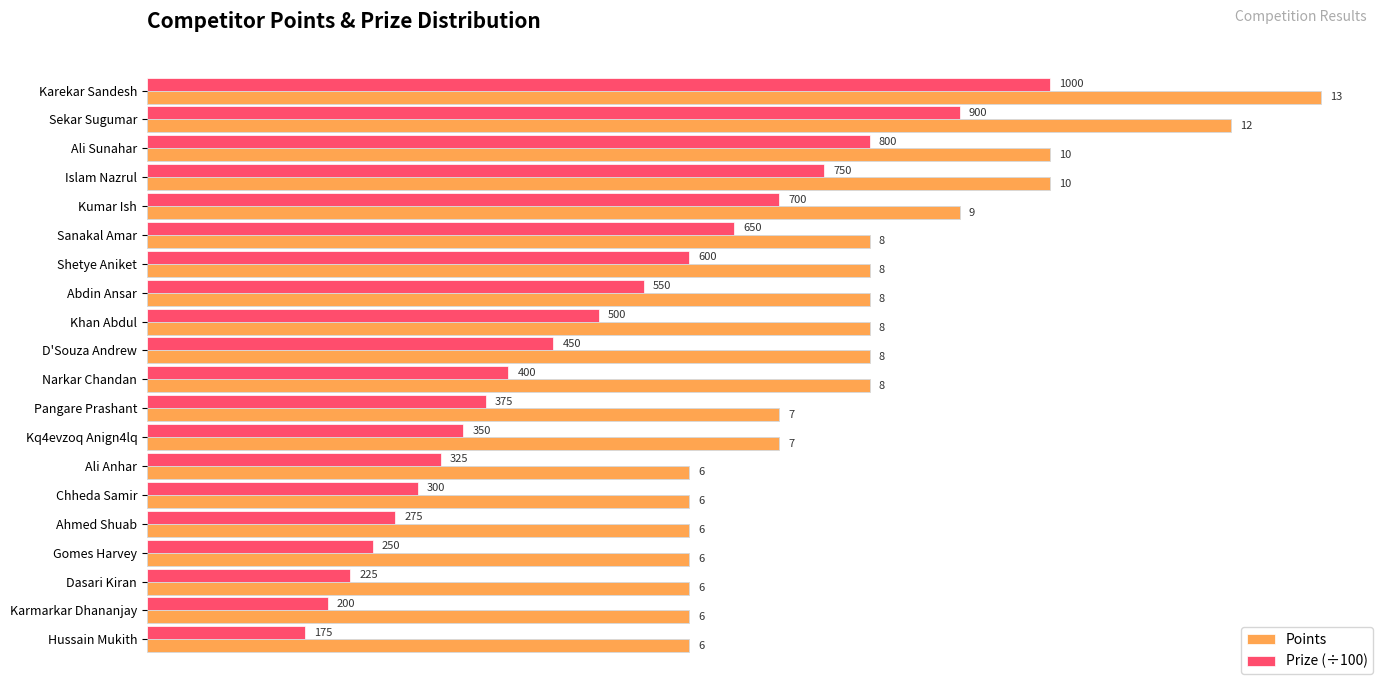

What is the difference between the second highest and second lowest values in the Points series?

6.0